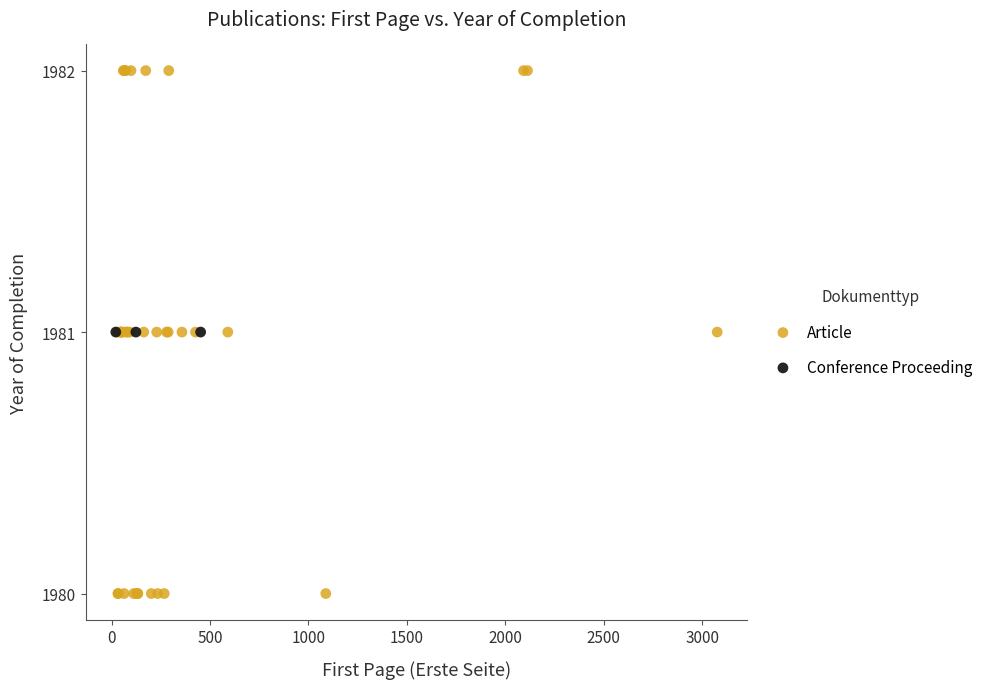

Which series contains the highest Y value?

Article